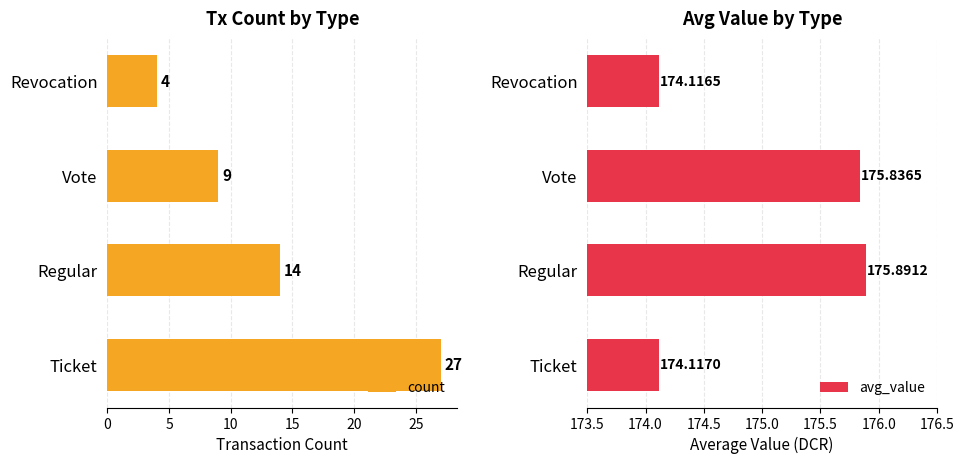

Count the count values in the range 9 to 27.

3